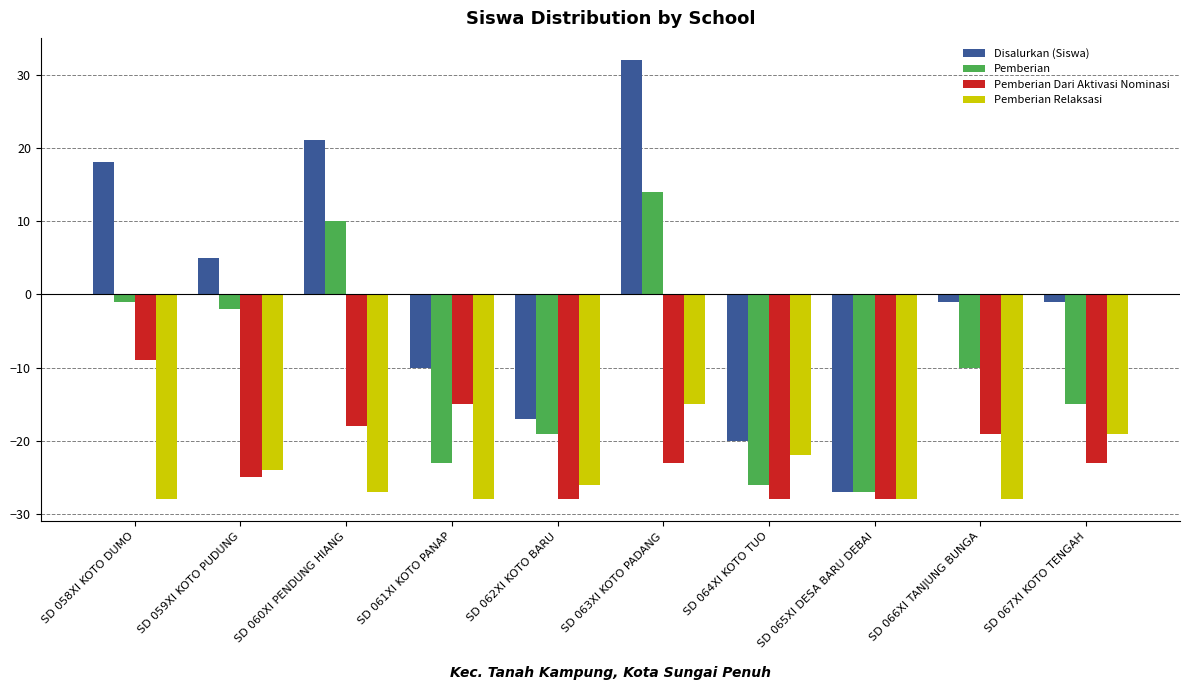

Reading left to right, extract all data points from this chart.

Disalurkan (Siswa): SD 058XI KOTO DUMO=18	SD 059XI KOTO PUDUNG=5	SD 060XI PENDUNG HIANG=21	SD 061XI KOTO PANAP=-10	SD 062XI KOTO BARU=-17	SD 063XI KOTO PADANG=32	SD 064XI KOTO TUO=-20	SD 065XI DESA BARU DEBAI=-27	SD 066XI TANJUNG BUNGA=-1	SD 067XI KOTO TENGAH=-1
Pemberian: SD 058XI KOTO DUMO=-1	SD 059XI KOTO PUDUNG=-2	SD 060XI PENDUNG HIANG=10	SD 061XI KOTO PANAP=-23	SD 062XI KOTO BARU=-19	SD 063XI KOTO PADANG=14	SD 064XI KOTO TUO=-26	SD 065XI DESA BARU DEBAI=-27	SD 066XI TANJUNG BUNGA=-10	SD 067XI KOTO TENGAH=-15
Pemberian Dari Aktivasi Nominasi: SD 058XI KOTO DUMO=-9	SD 059XI KOTO PUDUNG=-25	SD 060XI PENDUNG HIANG=-18	SD 061XI KOTO PANAP=-15	SD 062XI KOTO BARU=-28	SD 063XI KOTO PADANG=-23	SD 064XI KOTO TUO=-28	SD 065XI DESA BARU DEBAI=-28	SD 066XI TANJUNG BUNGA=-19	SD 067XI KOTO TENGAH=-23
Pemberian Relaksasi: SD 058XI KOTO DUMO=-28	SD 059XI KOTO PUDUNG=-24	SD 060XI PENDUNG HIANG=-27	SD 061XI KOTO PANAP=-28	SD 062XI KOTO BARU=-26	SD 063XI KOTO PADANG=-15	SD 064XI KOTO TUO=-22	SD 065XI DESA BARU DEBAI=-28	SD 066XI TANJUNG BUNGA=-28	SD 067XI KOTO TENGAH=-19